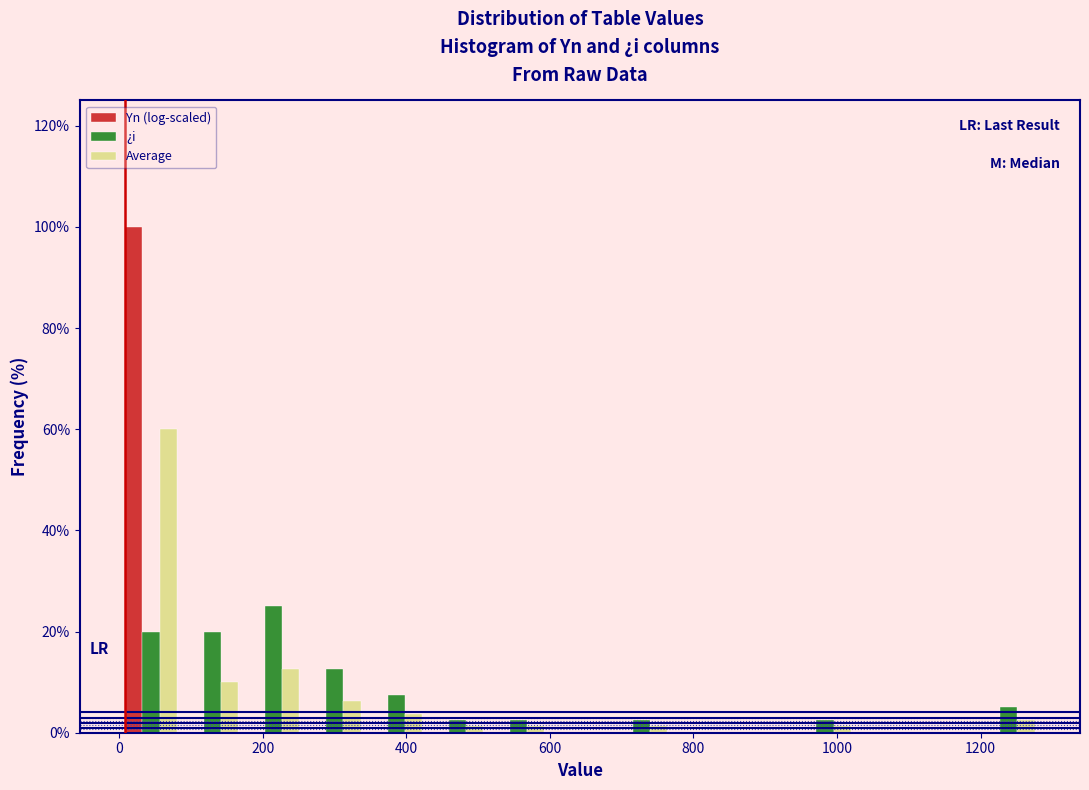

What is the height of the Average bar covering 0 to 80 on the x-axis? Neither the bar edges nor the heights are printed on the chart, so give them approximately, as read against the axes.

60